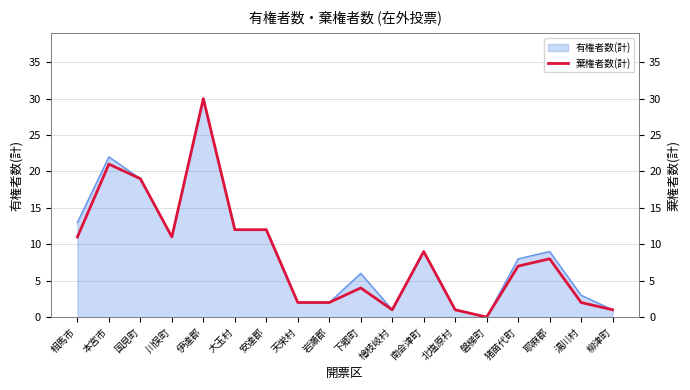

What is the label of the 3rd point from the right?

耶麻郡